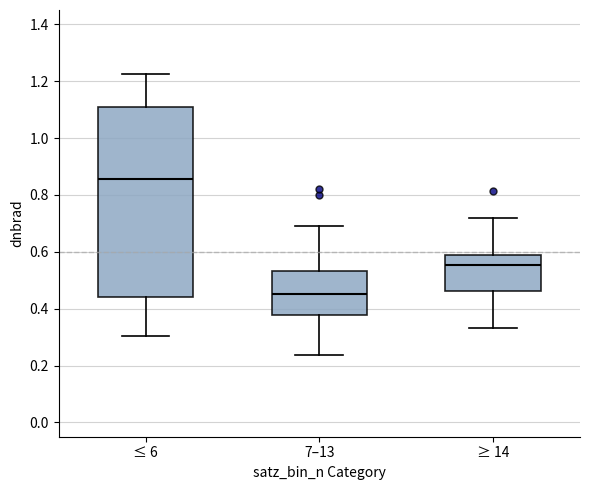

Which box is the tallest, from its lower edge to its upper edge?

≤ 6